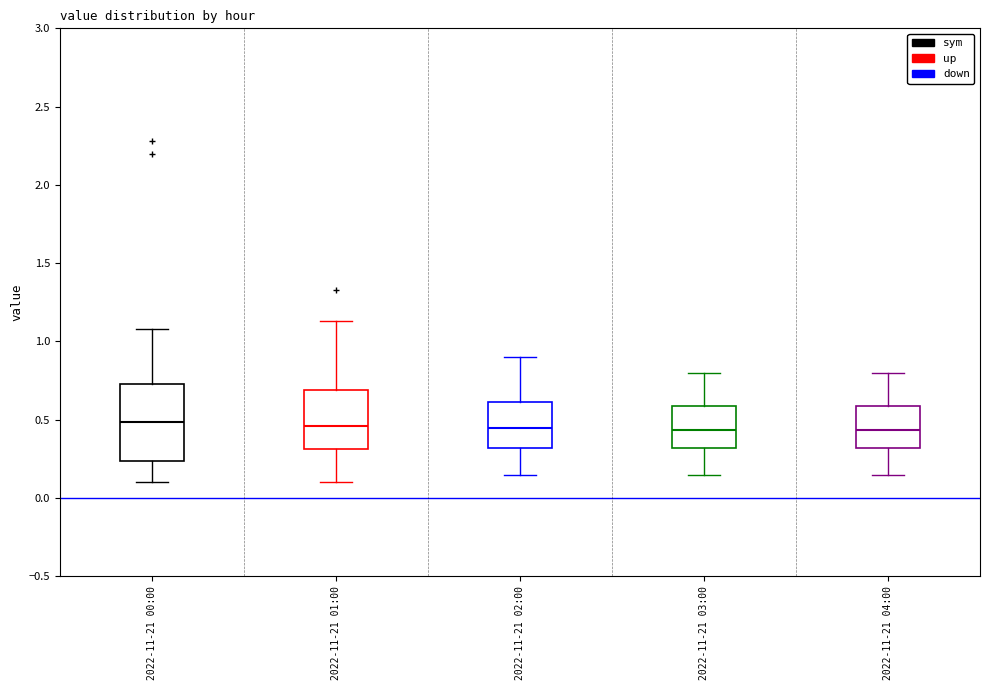

Which box is the tallest, from its lower edge to its upper edge?

2022-11-21 00:00